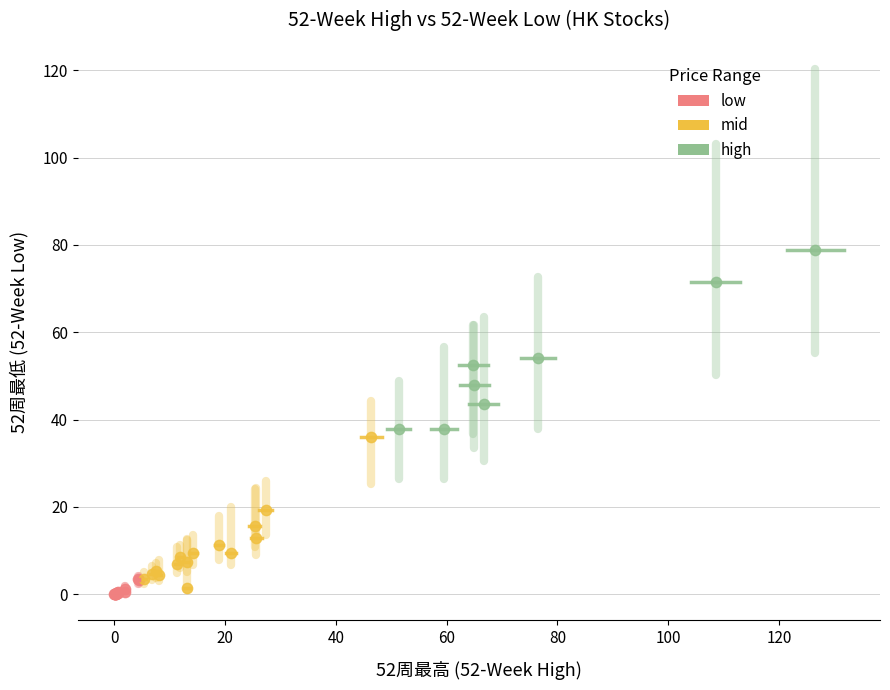

Which series reaches the minimum Y coordinate?

low